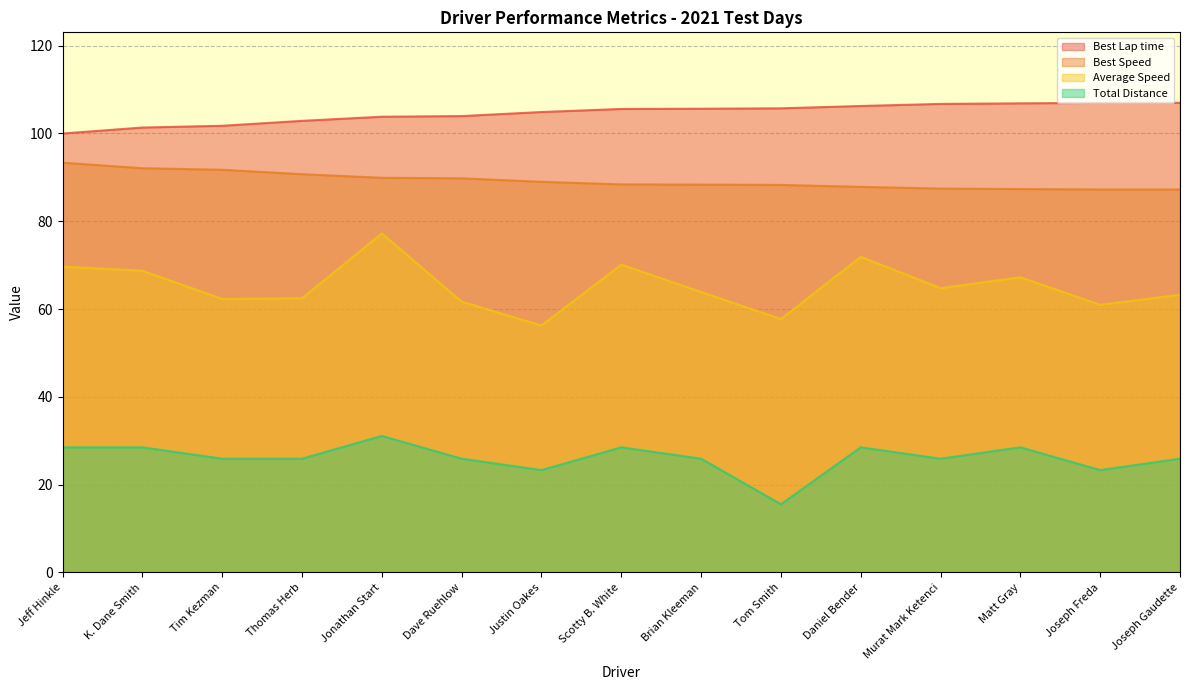

Which series has the largest total across all categories?

Best Lap time